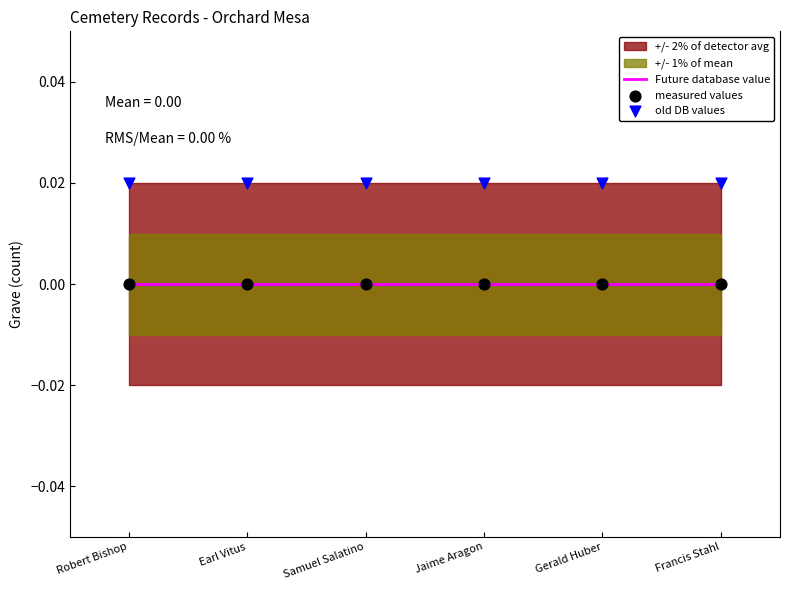

At how many categories does at least one series exceed 0?

6